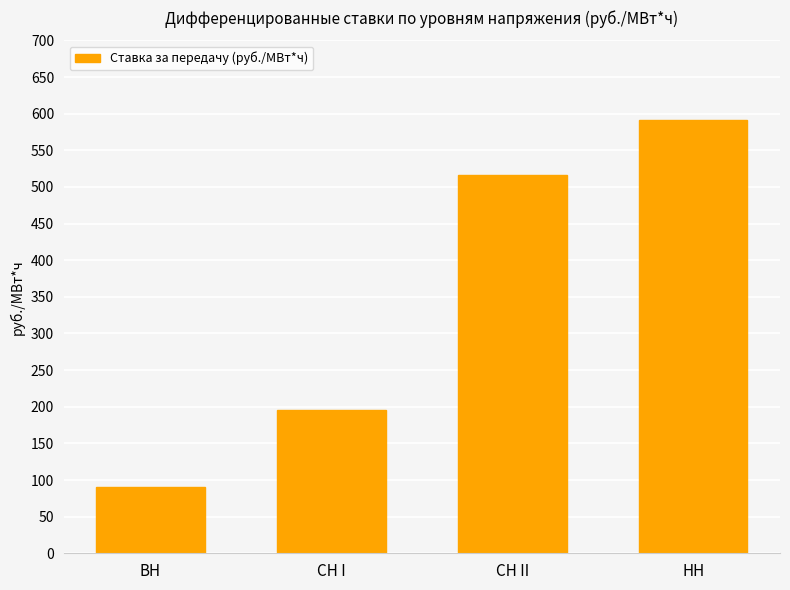

What is the approximate value at СН II?

516.7